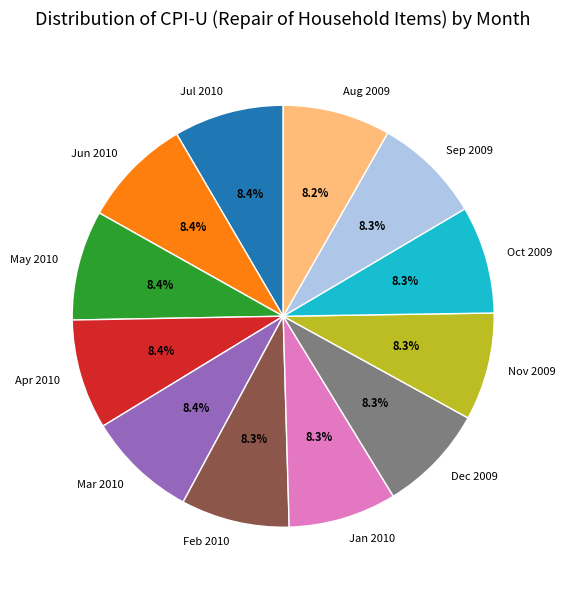

What is the ratio of the value at Jun 2010 to the value at Jul 2010?

1.0